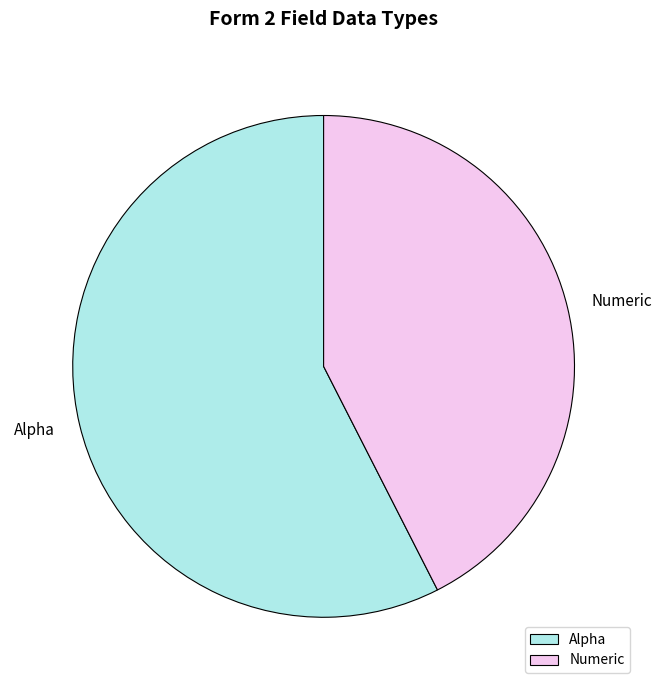

Is the sum of Numeric and Alpha greater than half?

Yes